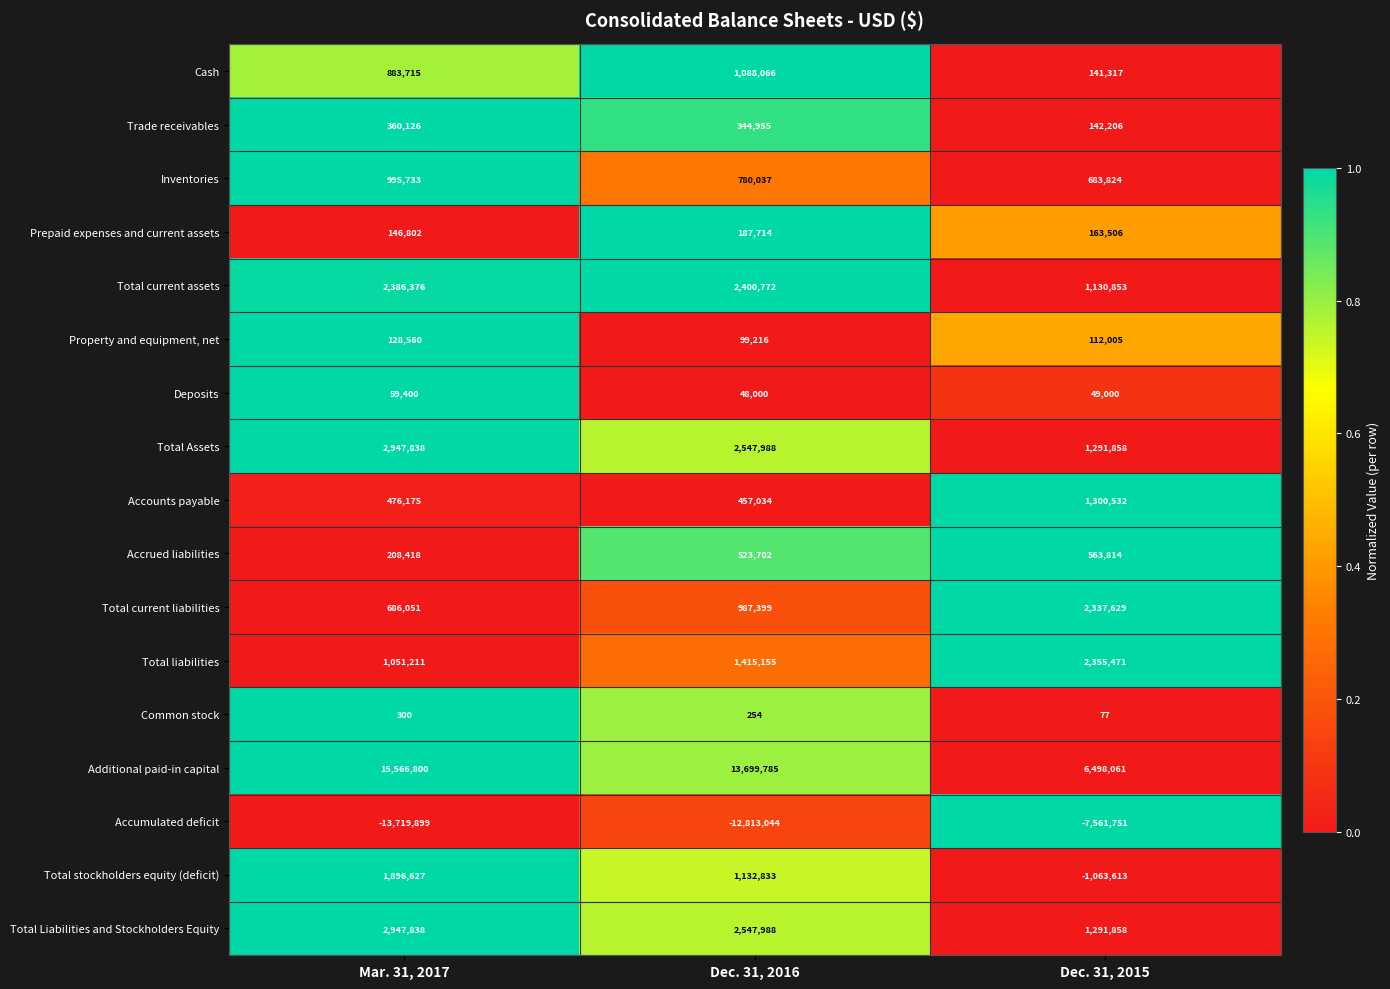

What is the difference between the highest and lowest values at Mar. 31, 2017?

29286699